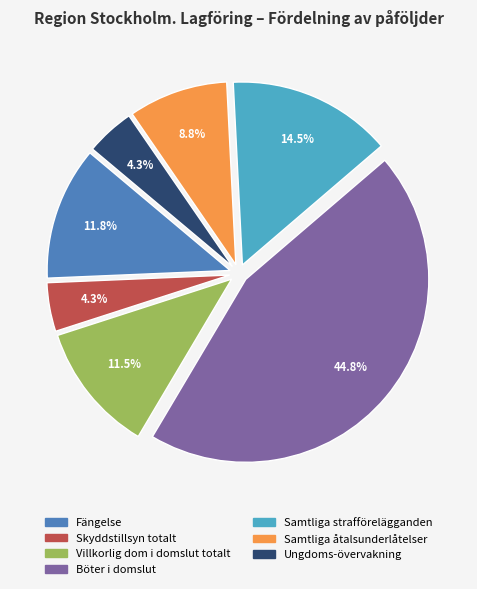

What is the total percentage of Skyddstillsyn totalt and Samtliga åtalsunderlåtelser?

13.1%